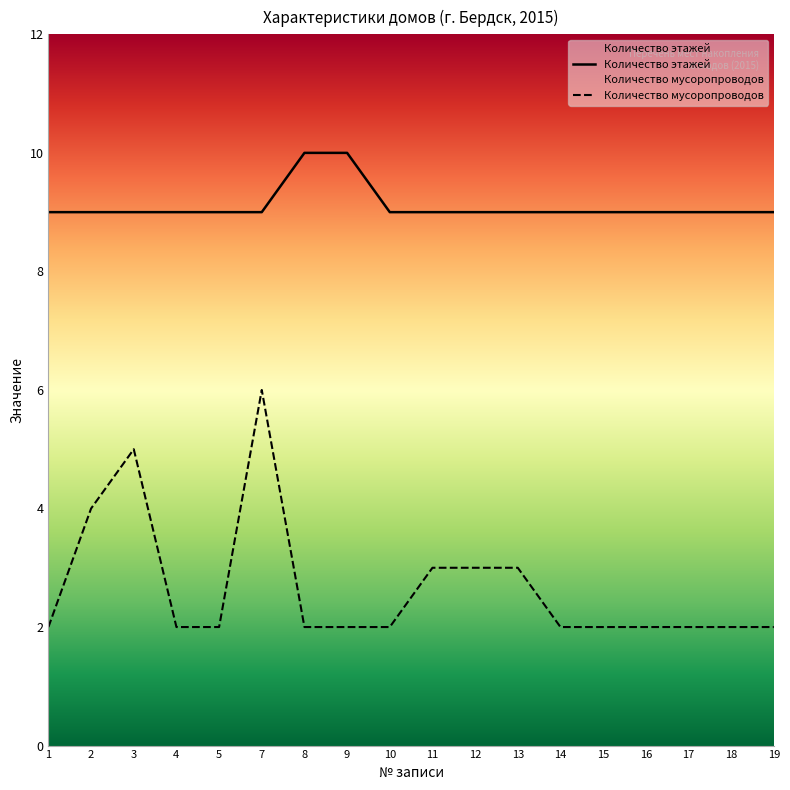

True or false: Количество этажей has a value of 3 at 14.

False